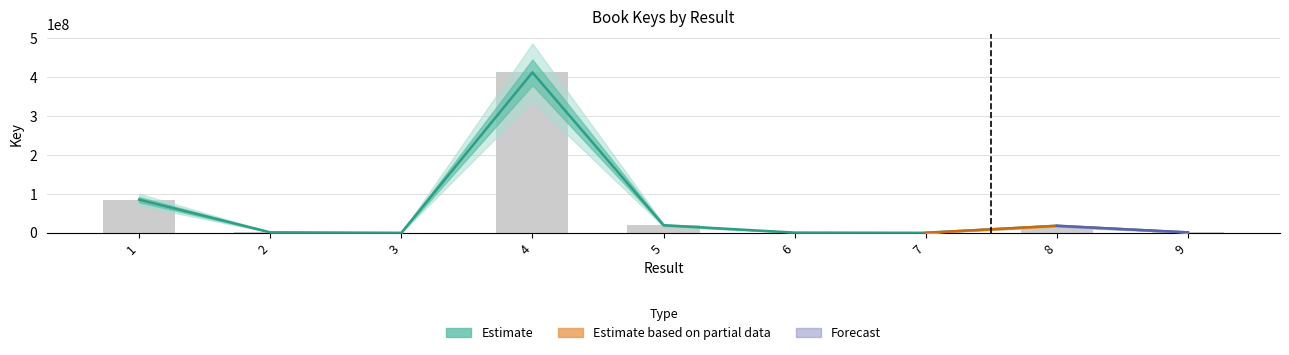

Which has a higher value, 4 or 6?

4